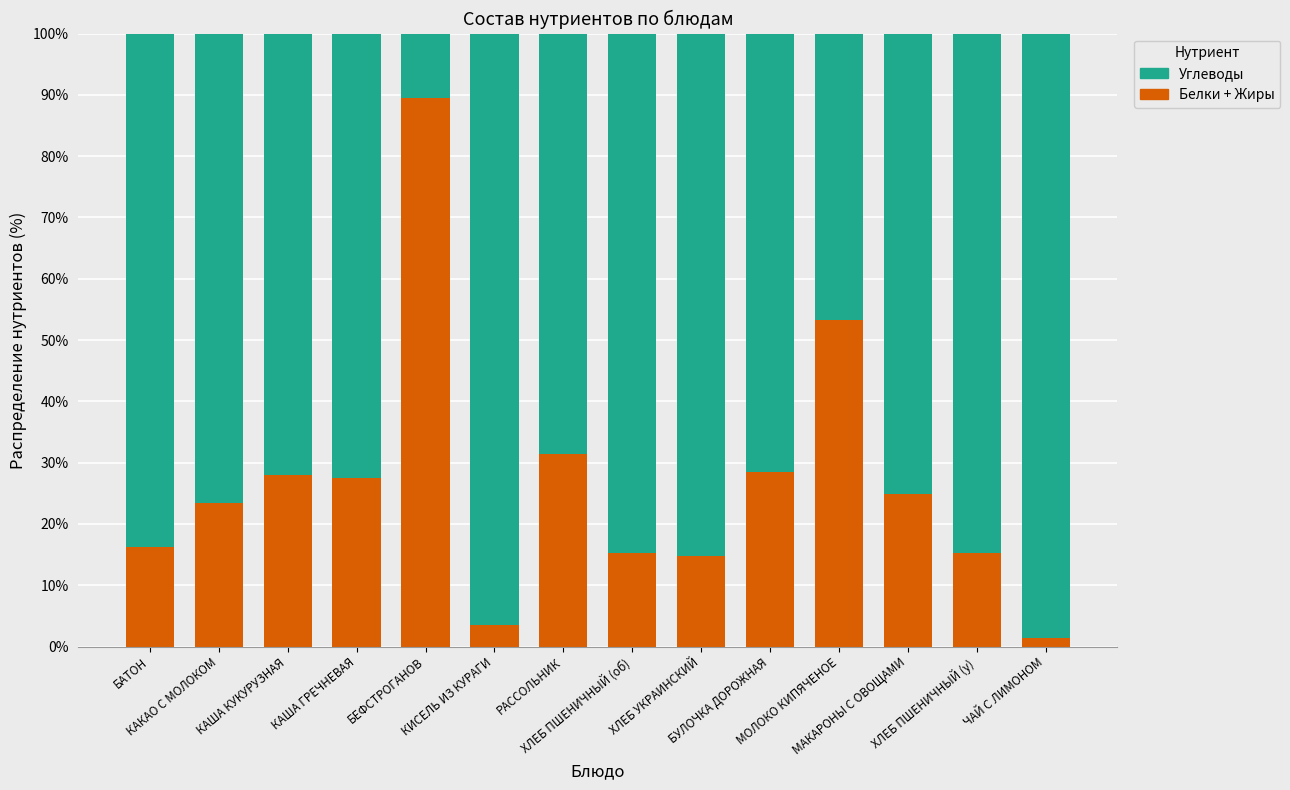

What is the sum of all Белки + Жиры values?

373.0